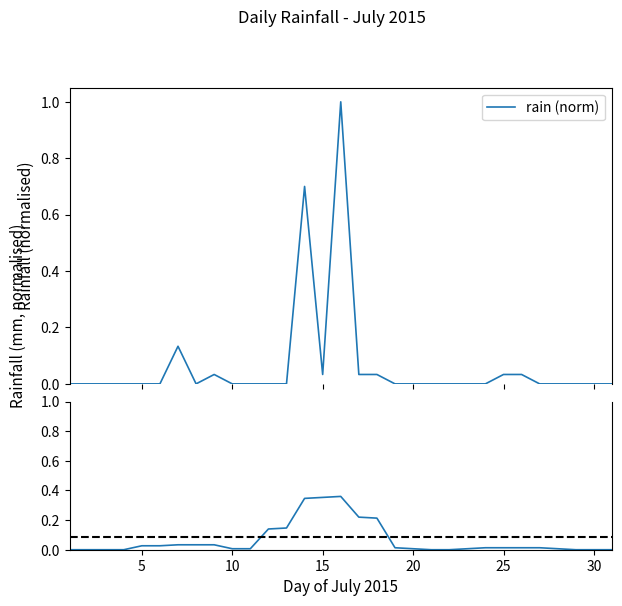

True or false: the data shows 0.6 at 2015-07-24.

False